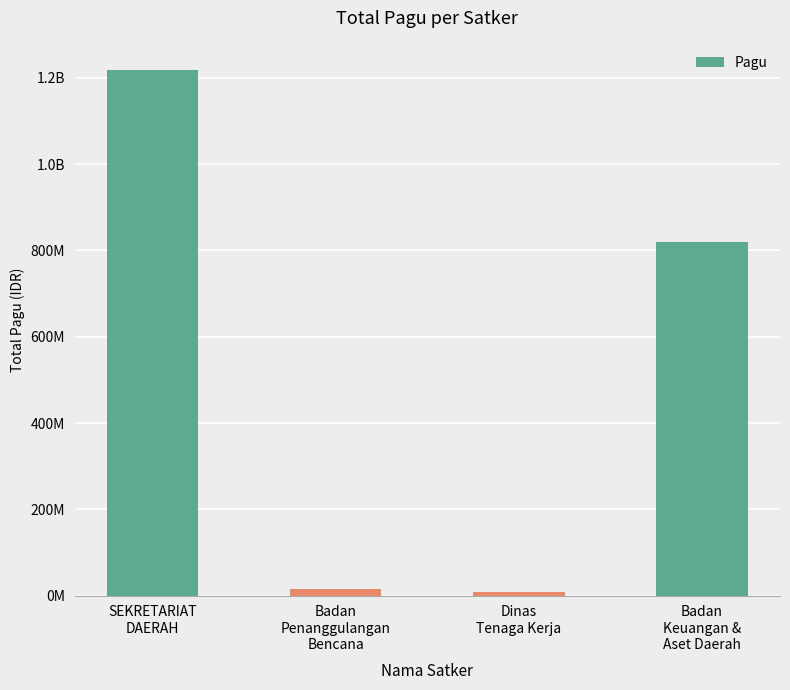

Reading right to left, list all the values displayed in this chart.

820067126	9740826	14700000	1218452000